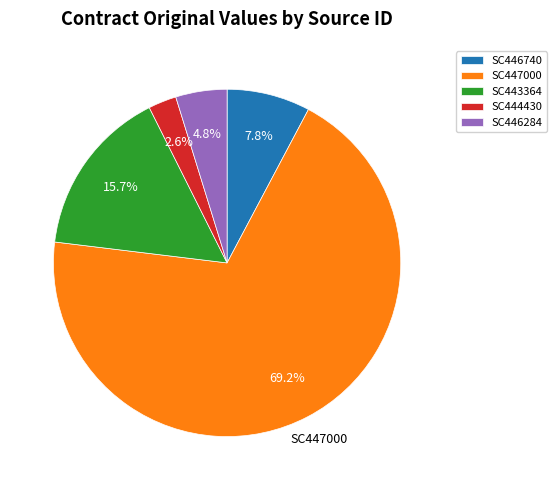

Between SC446284 and SC447000, which is larger?

SC447000